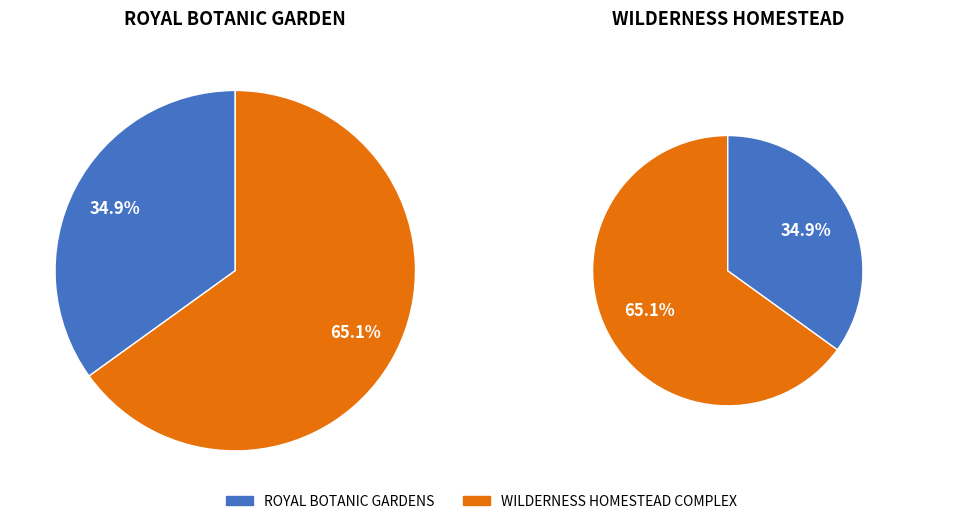

What is the largest slice in the pie chart?

WILDERNESS HOMESTEAD COMPLEX